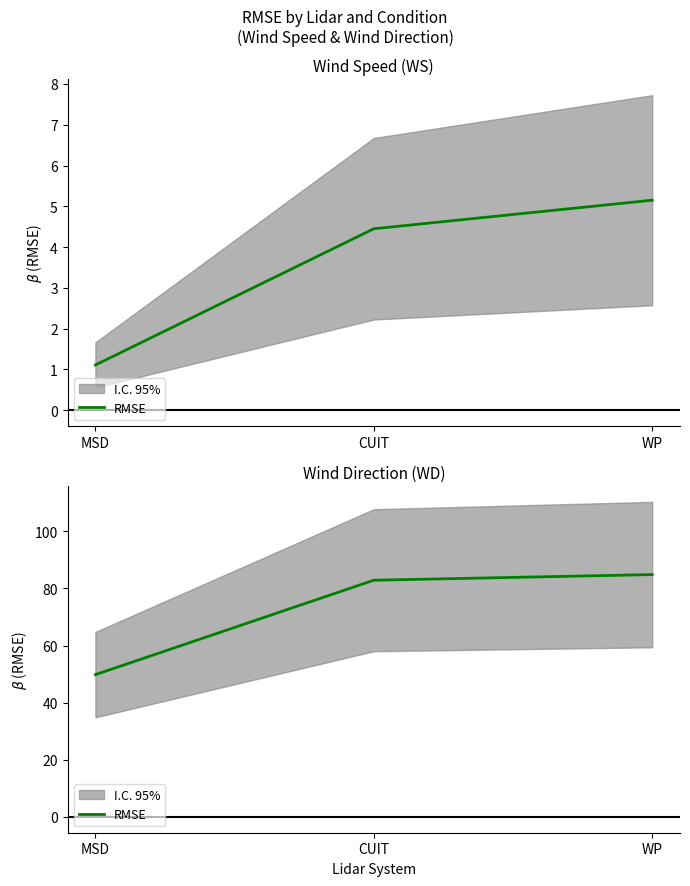

Between WP and CUIT, which is larger?

WP